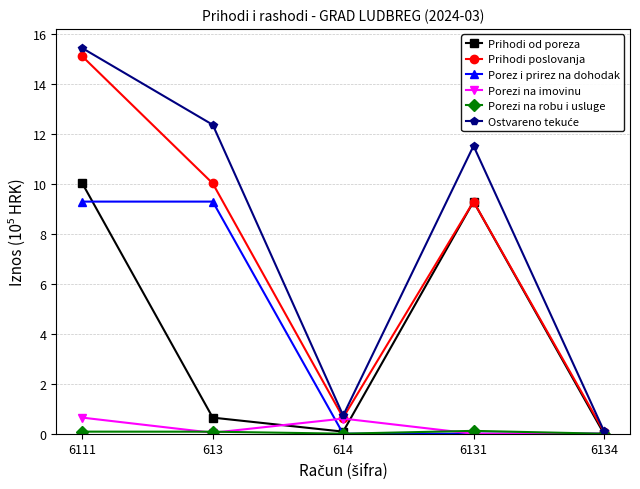

Count the number of categories in the chart.

5